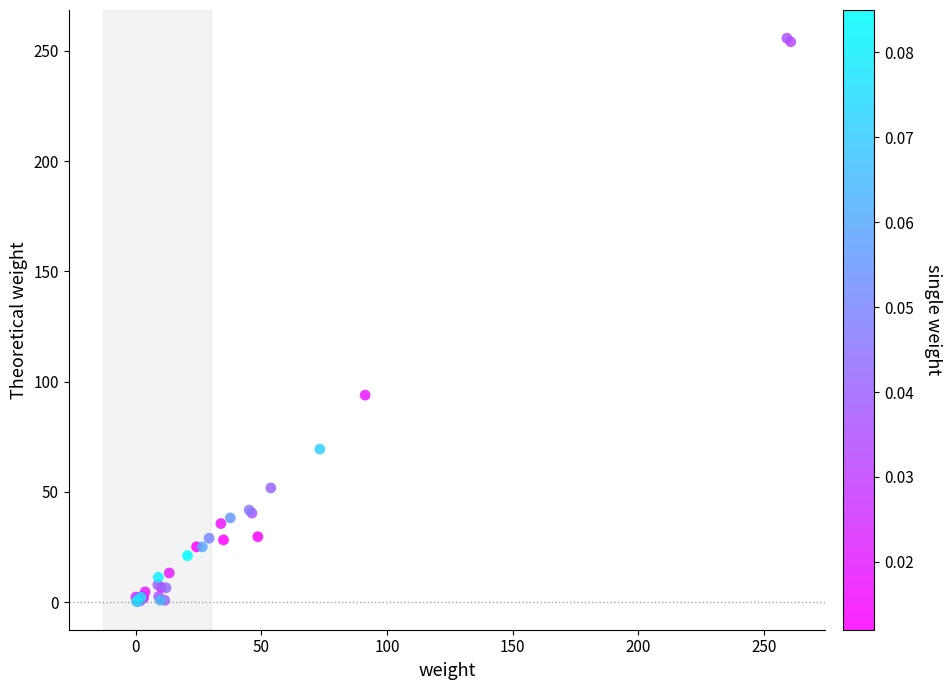

What Y value in the scatter plot is closest to 128?

93.9